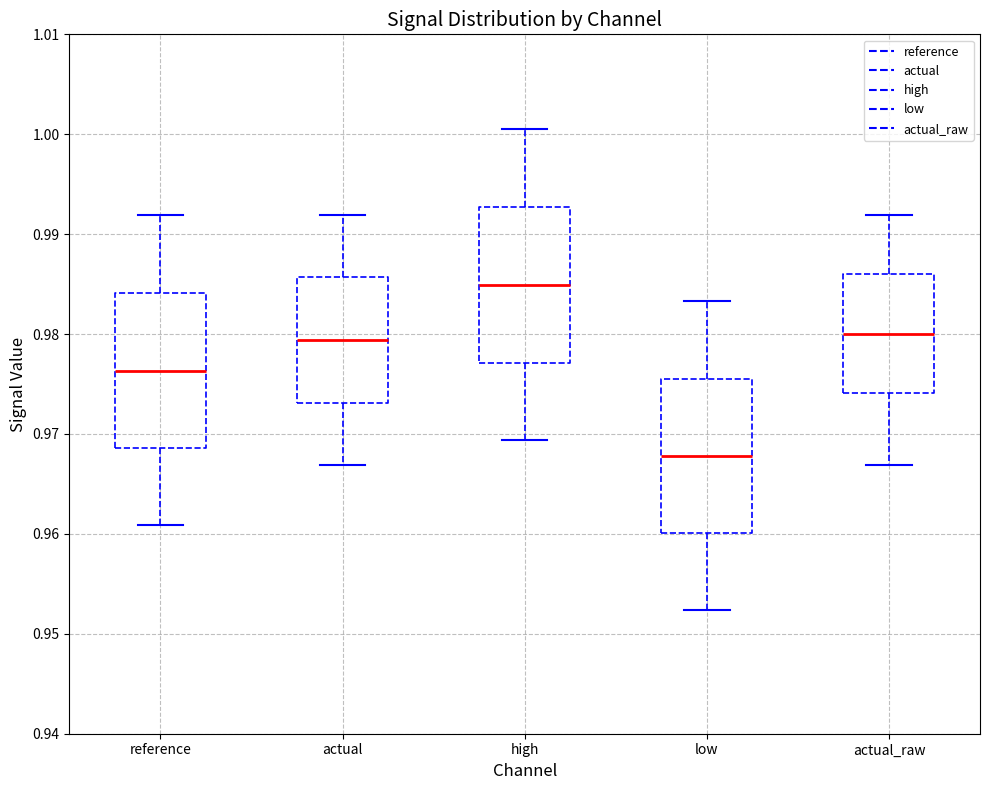

Which box's median line is the lowest?

low